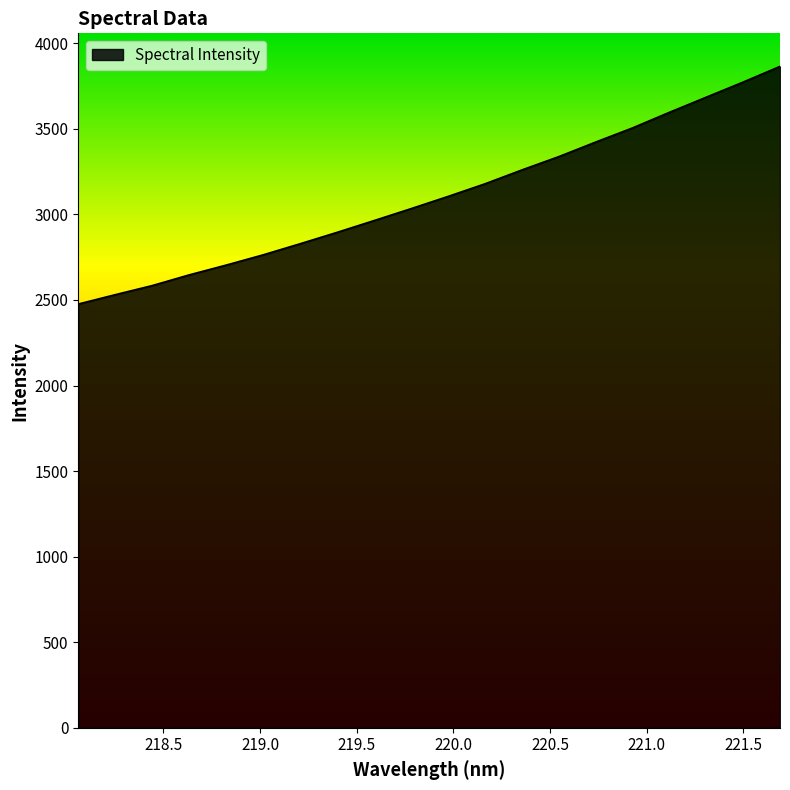

What is the maximum value shown in the chart?

3865.0